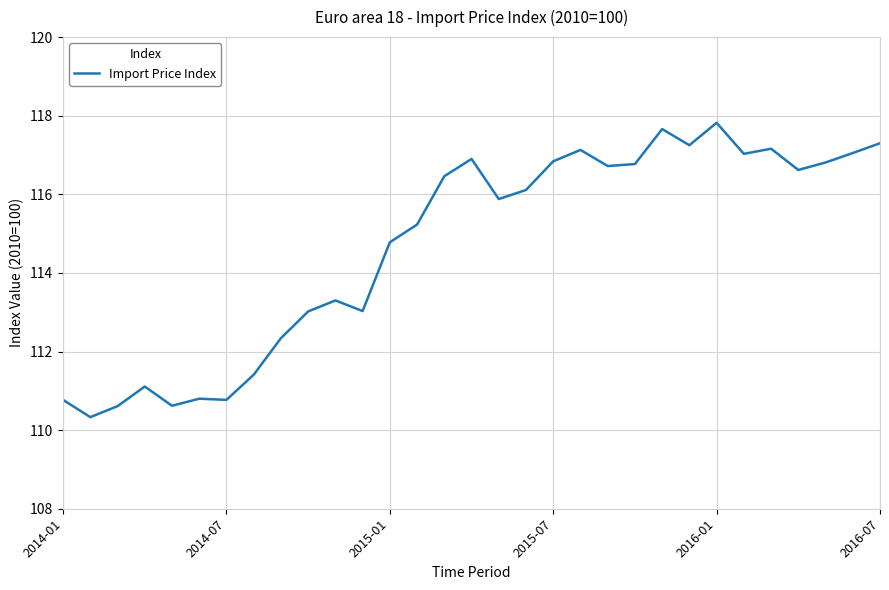

Count the number of categories in the chart.

31